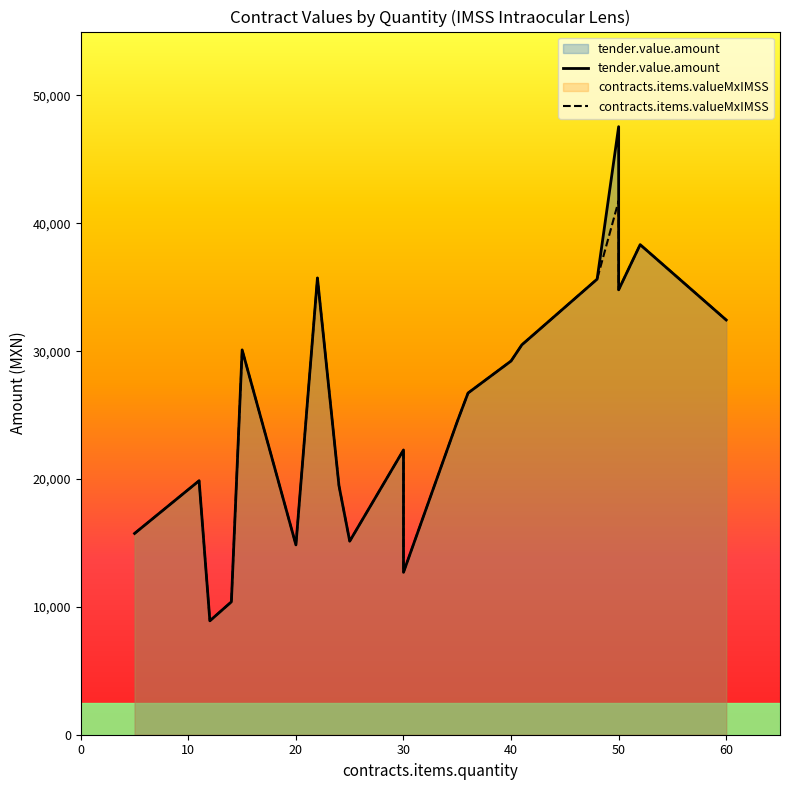

True or false: contracts.items.valueMxIMSS and tender.value.amount intersect in this chart.

False